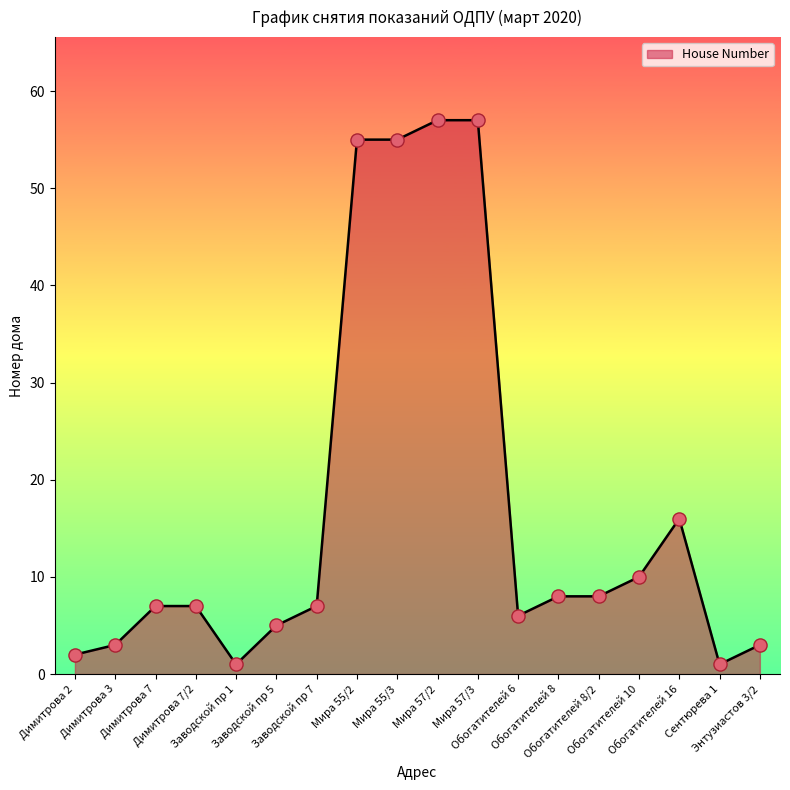

What is the change in value from Заводской пр 5 to Мира 57/2?

+52